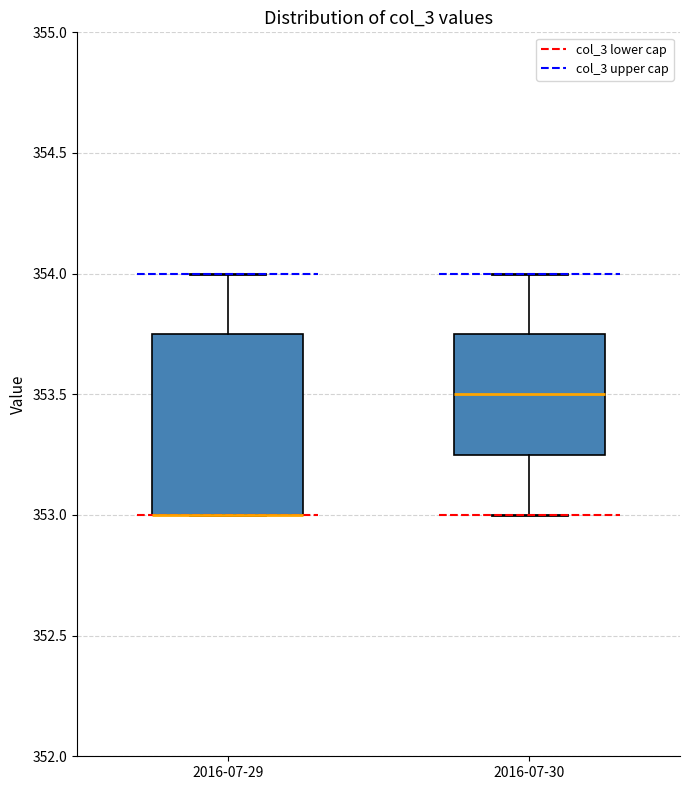

Reading left to right, read every box against the y-axis: the position of its median line, the range the box covers, and the ends of its whiskers. The values are not printed on the chart, so give them approximately, as read against the axis.

2016-07-29: median 353.00 (drawn on the box's lower edge), box 353.00 to 353.75, whiskers 353.00 to 354.00
2016-07-30: median 353.50, box 353.25 to 353.75, whiskers 353.00 to 354.00